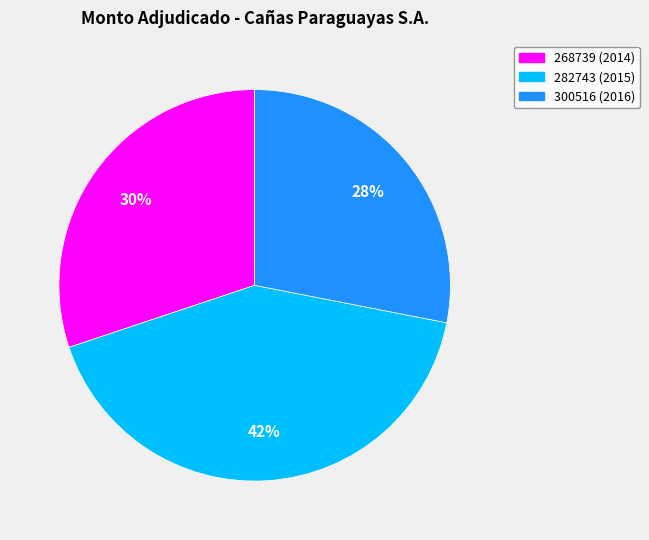

Does any single category account for the majority?

No